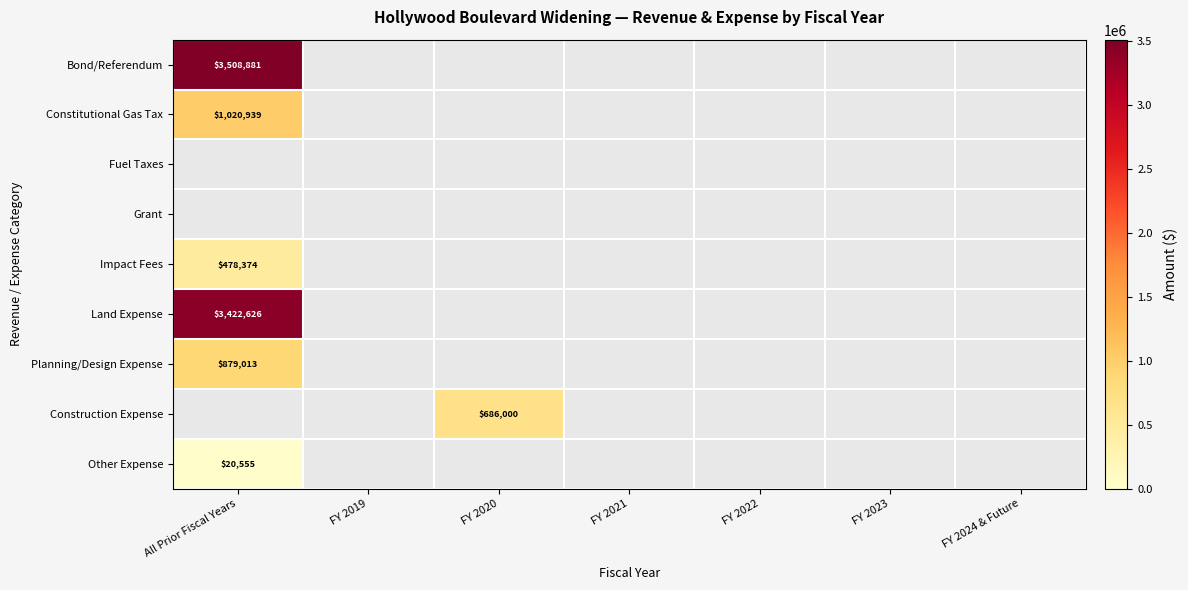

Count the number of data series in this chart.

9